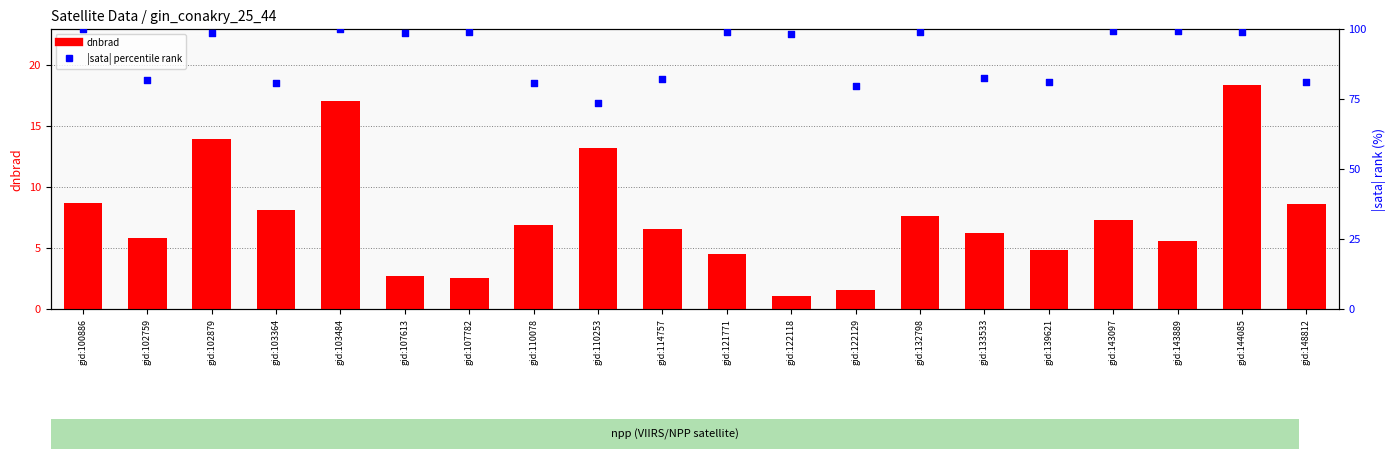

What is the total value across all series at gid:148812?

89.5